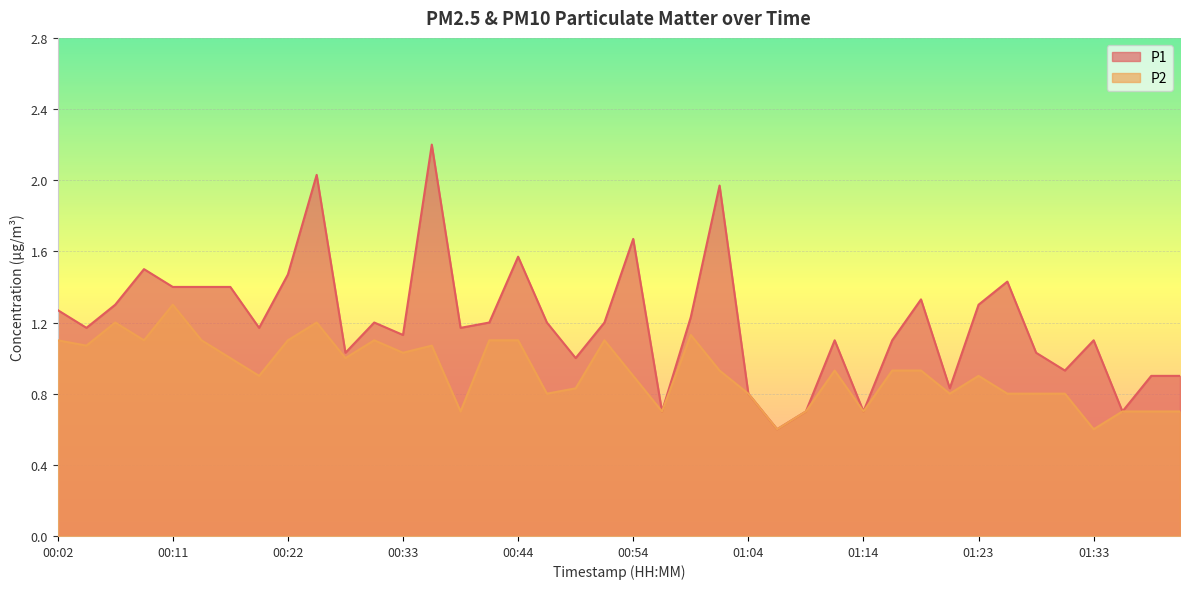

Reading right to left, what are all the values shown in this chart?

P1: 01:41=0.9	01:38=0.9	01:36=0.7	01:33=1.1	01:31=0.9	01:28=1.0	01:26=1.4	01:23=1.3	01:21=0.8	01:18=1.3	01:16=1.1	01:14=0.7	01:11=1.1	01:08=0.7	01:06=0.6	01:04=0.8	01:01=2.0	00:59=1.2	00:56=0.7	00:54=1.7	00:51=1.2	00:49=1.0	00:46=1.2	00:44=1.6	00:41=1.2	00:38=1.2	00:36=2.2	00:33=1.1	00:30=1.2	00:27=1.0	00:24=2.0	00:22=1.5	00:19=1.2	00:17=1.4	00:14=1.4	00:11=1.4	00:09=1.5	00:07=1.3	00:04=1.2	00:02=1.3
P2: 01:41=0.7	01:38=0.7	01:36=0.7	01:33=0.6	01:31=0.8	01:28=0.8	01:26=0.8	01:23=0.9	01:21=0.8	01:18=0.9	01:16=0.9	01:14=0.7	01:11=0.9	01:08=0.7	01:06=0.6	01:04=0.8	01:01=0.9	00:59=1.1	00:56=0.7	00:54=0.9	00:51=1.1	00:49=0.8	00:46=0.8	00:44=1.1	00:41=1.1	00:38=0.7	00:36=1.1	00:33=1.0	00:30=1.1	00:27=1.0	00:24=1.2	00:22=1.1	00:19=0.9	00:17=1.0	00:14=1.1	00:11=1.3	00:09=1.1	00:07=1.2	00:04=1.1	00:02=1.1